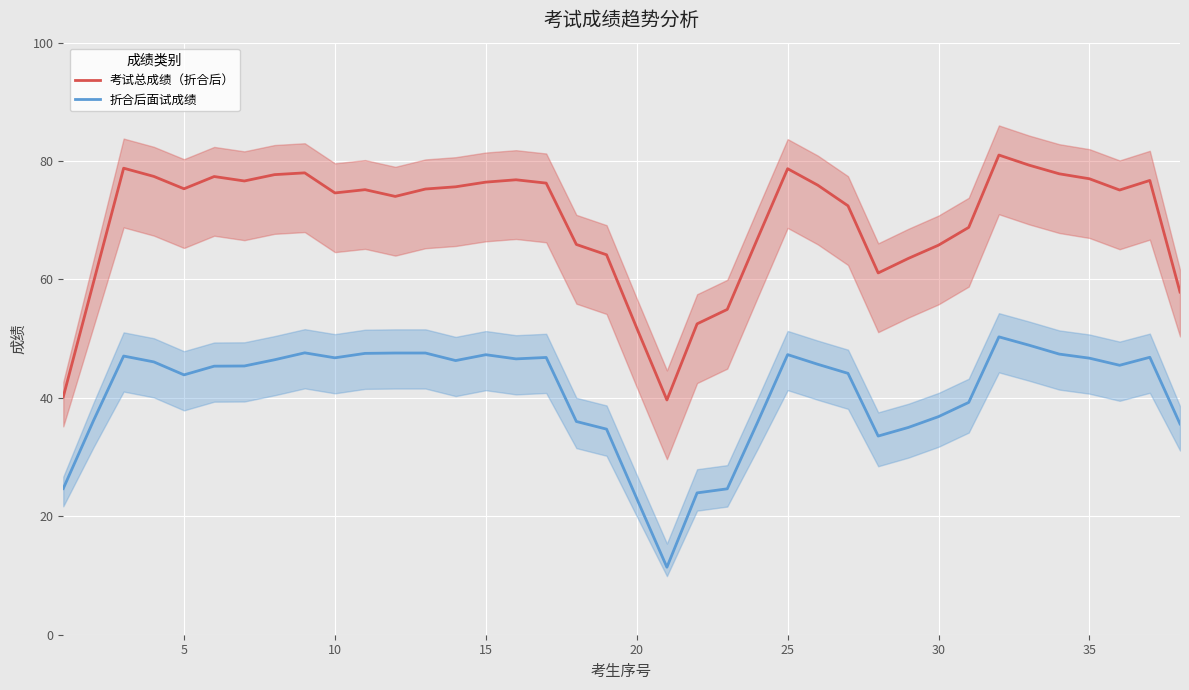

True or false: 考试总成绩（折合后） and 折合后面试成绩 intersect in this chart.

False